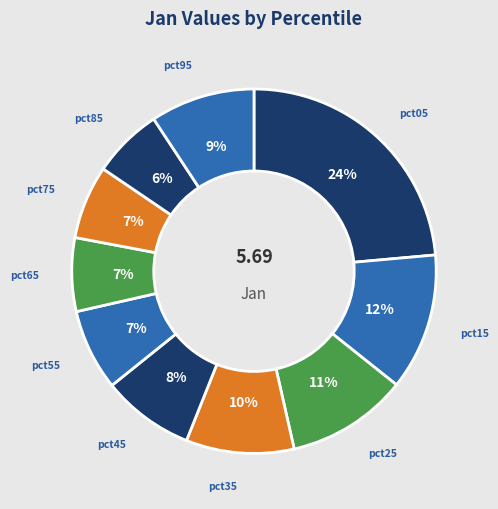

To the nearest percent, what is the average slice percentage?

10%